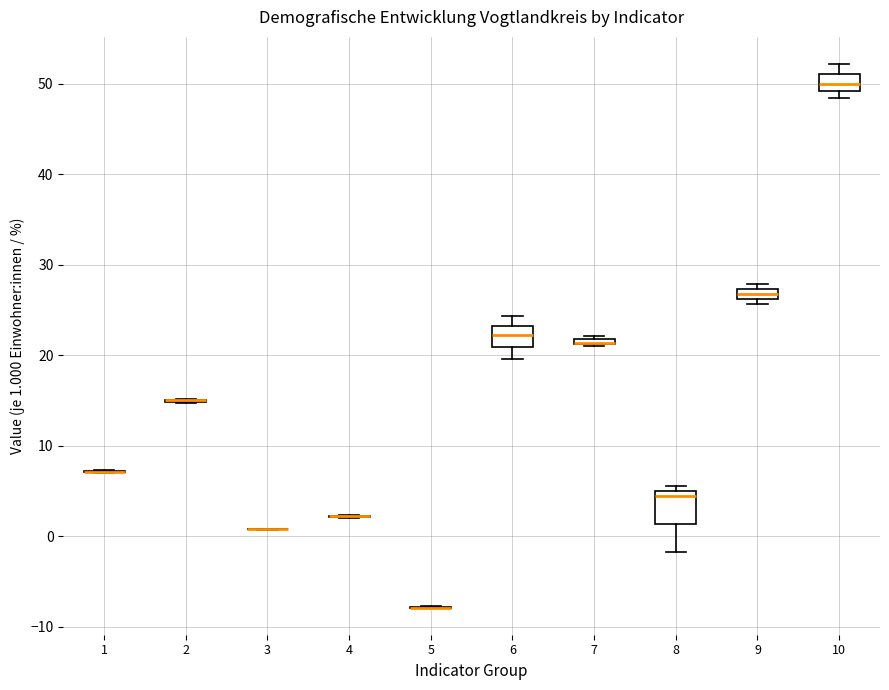

Where is the upper edge of the box at x = 9 on the y-axis? The values are not printed on the chart, so give them approximately, as read against the axis.

27